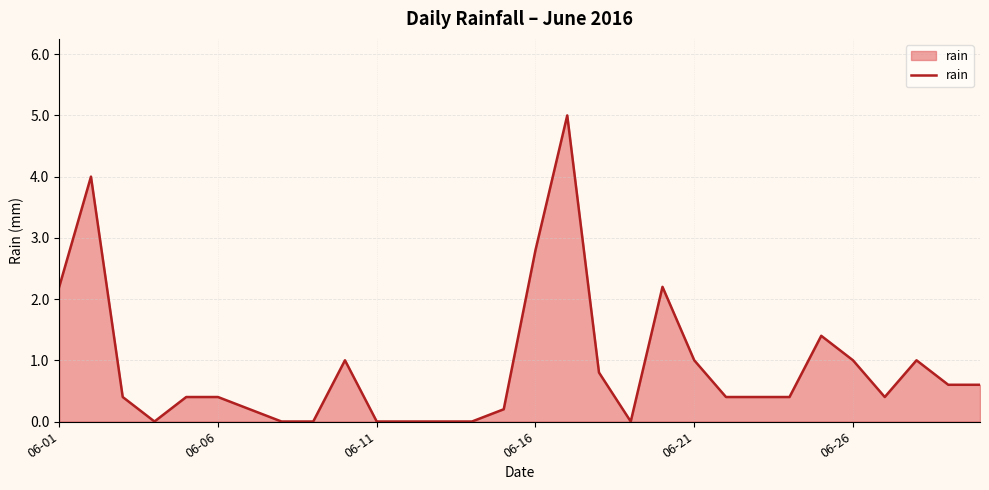

What is the difference between the maximum and minimum values?

5.0